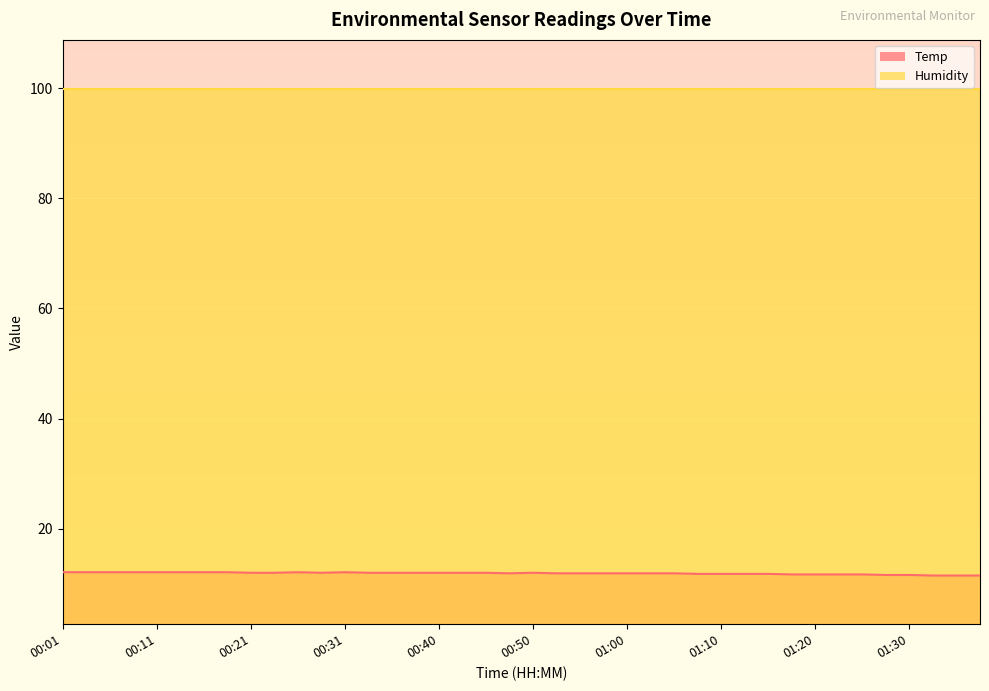

How many lines are shown in the chart?

1